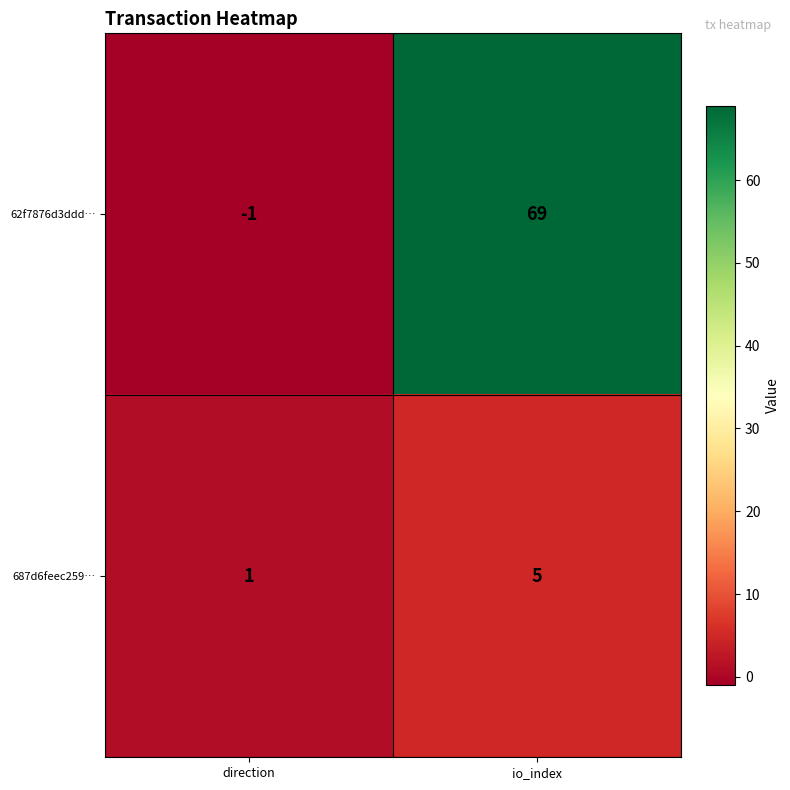

What is the difference between the highest and lowest values at io_index?

64